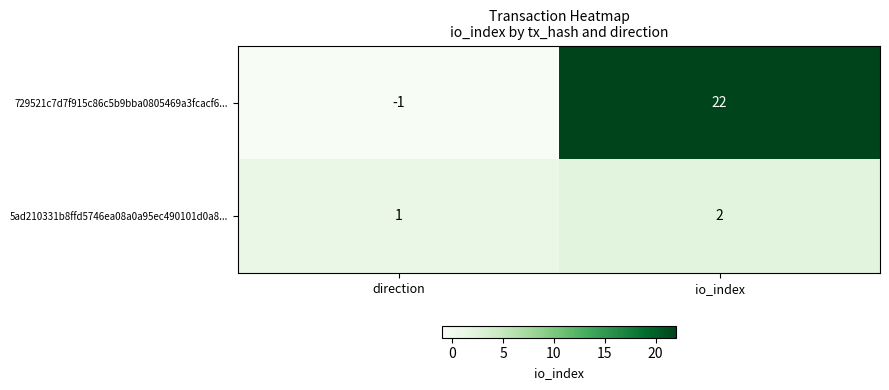

At which category is the sum across all series the highest?

io_index